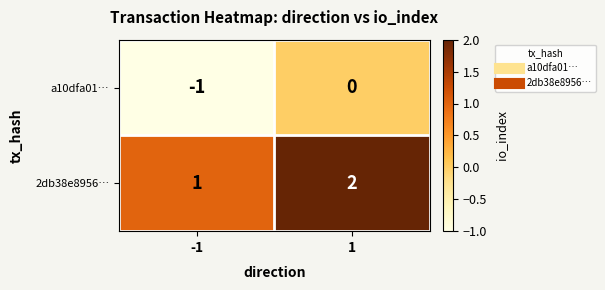

The value of 2db38e8956… at -1 is 0. True or false?

False